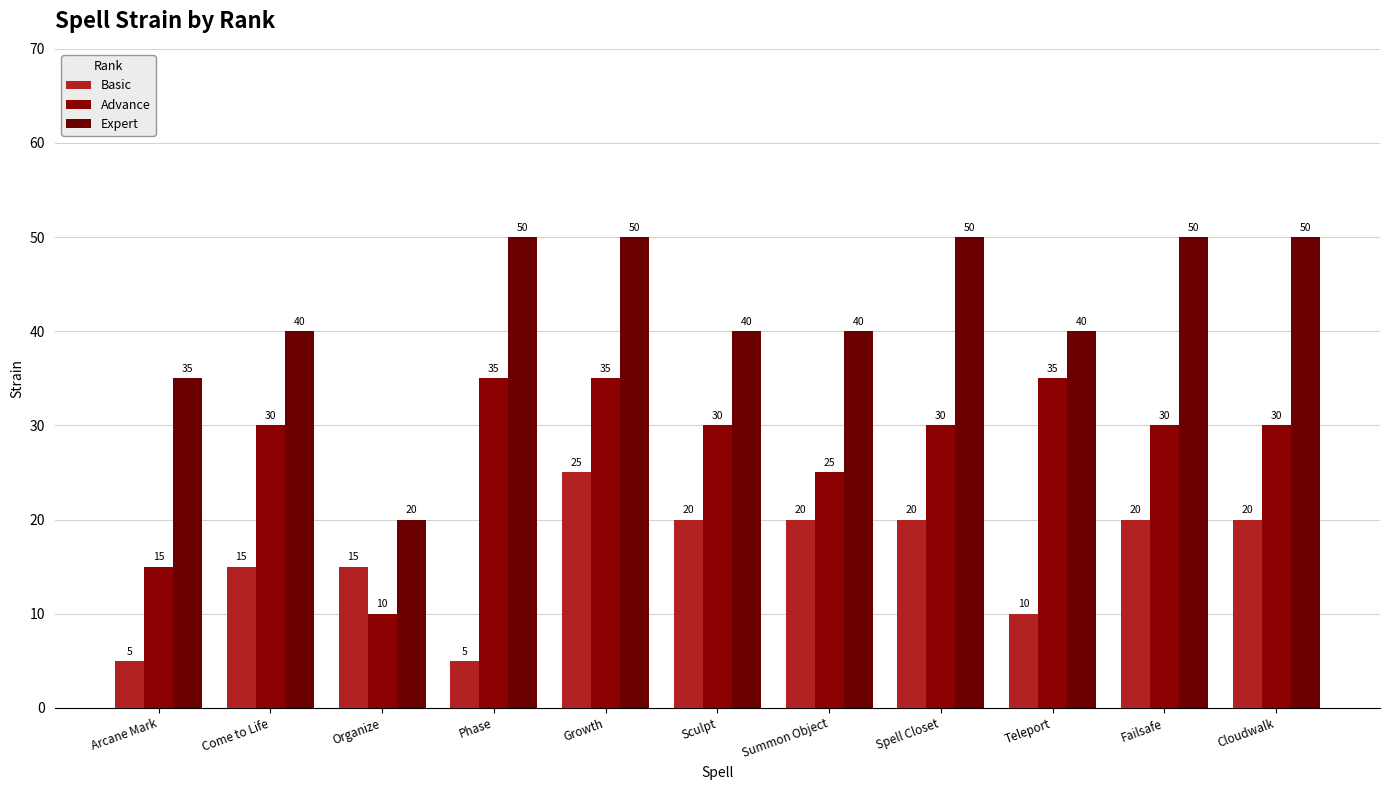

What is the difference between the highest and lowest values at Teleport?

30